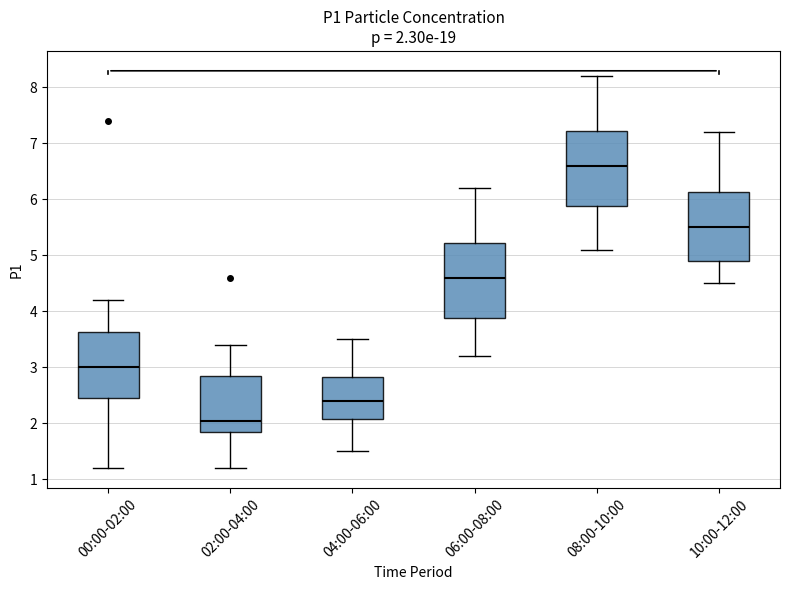

Which box's median line is the lowest?

02:00-04:00